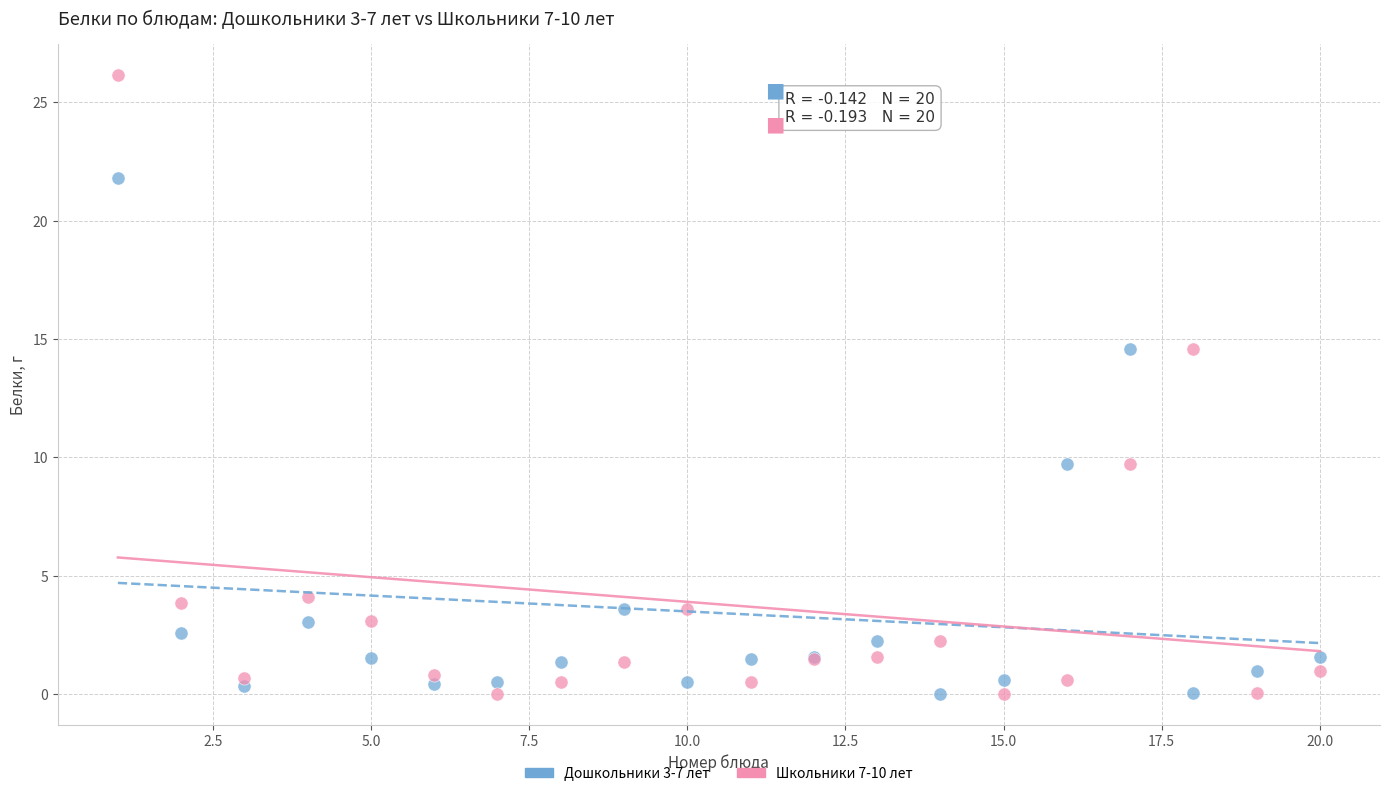

Which series contains the highest Y value?

Школьники 7-10 лет